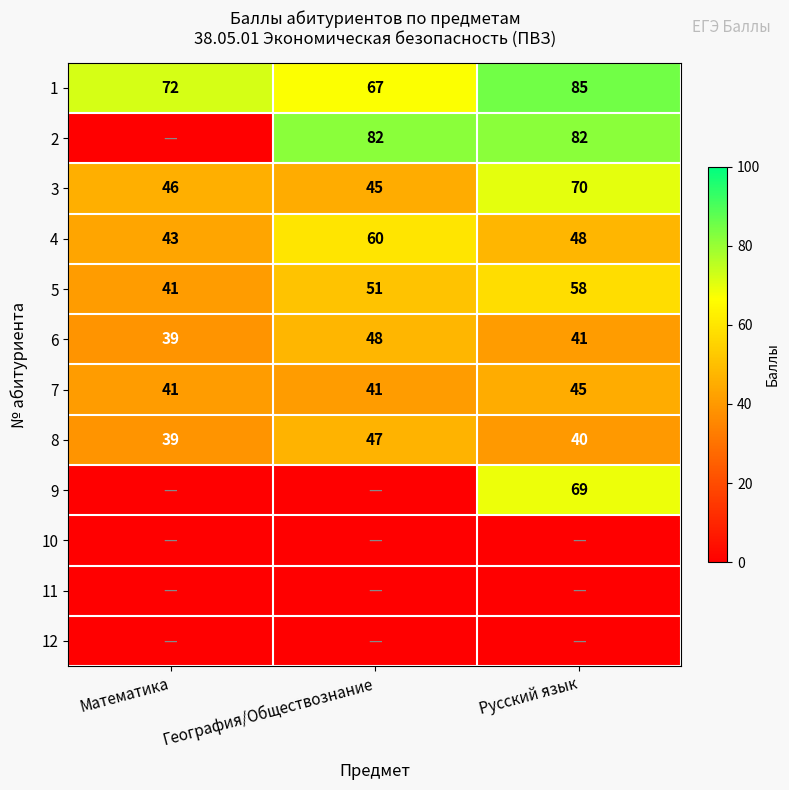

Where is 6 nearest to the value 43?

Русский язык